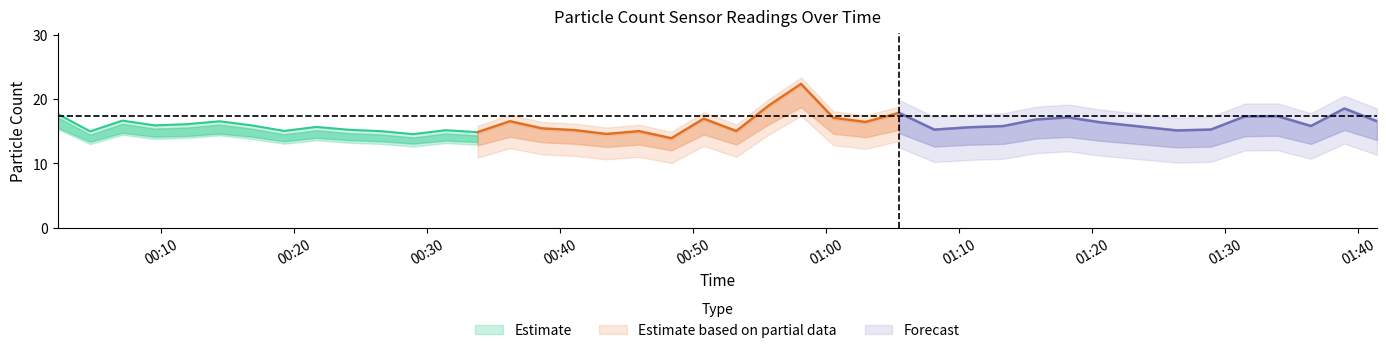

At how many categories does at least one series exceed 5?

40